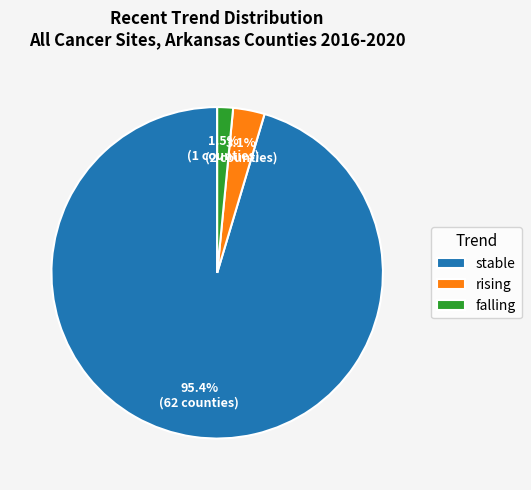

Does stable account for over 50% of the chart?

Yes